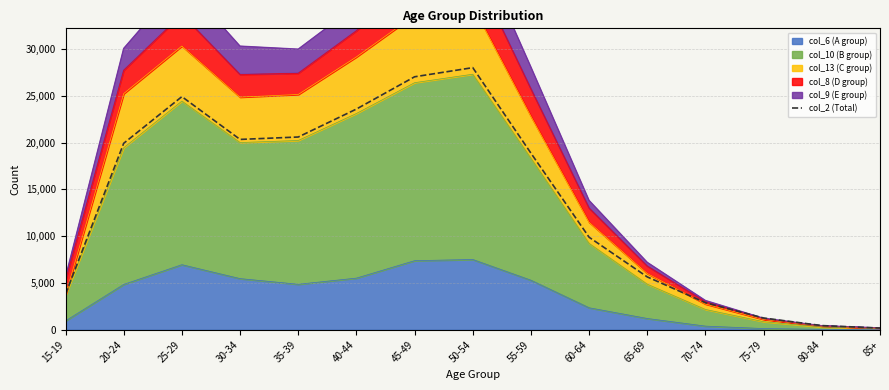

Reading right to left, extract all data points from this chart.

85+=178	80-84=440	75-79=1250	70-74=2887	65-69=5643	60-64=9883	55-59=18872	50-54=28016	45-49=27039	40-44=23589	35-39=20600	30-34=20343	25-29=24917	20-24=19930	15-19=3803